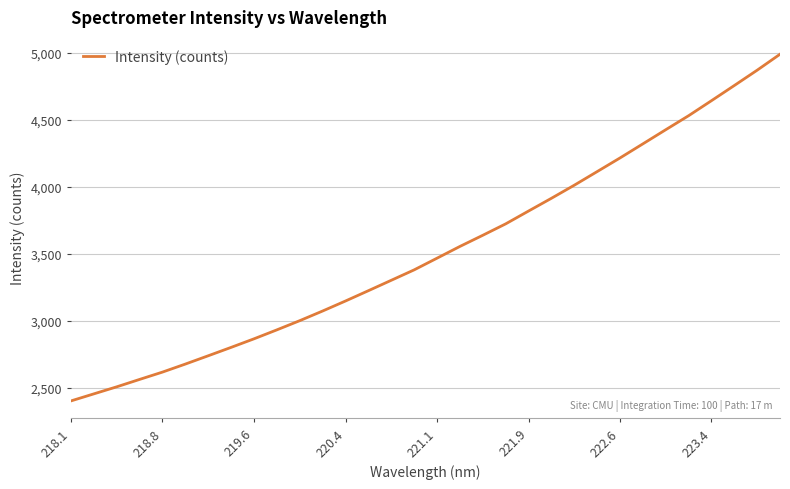

What is the greatest value displayed?

4991.3